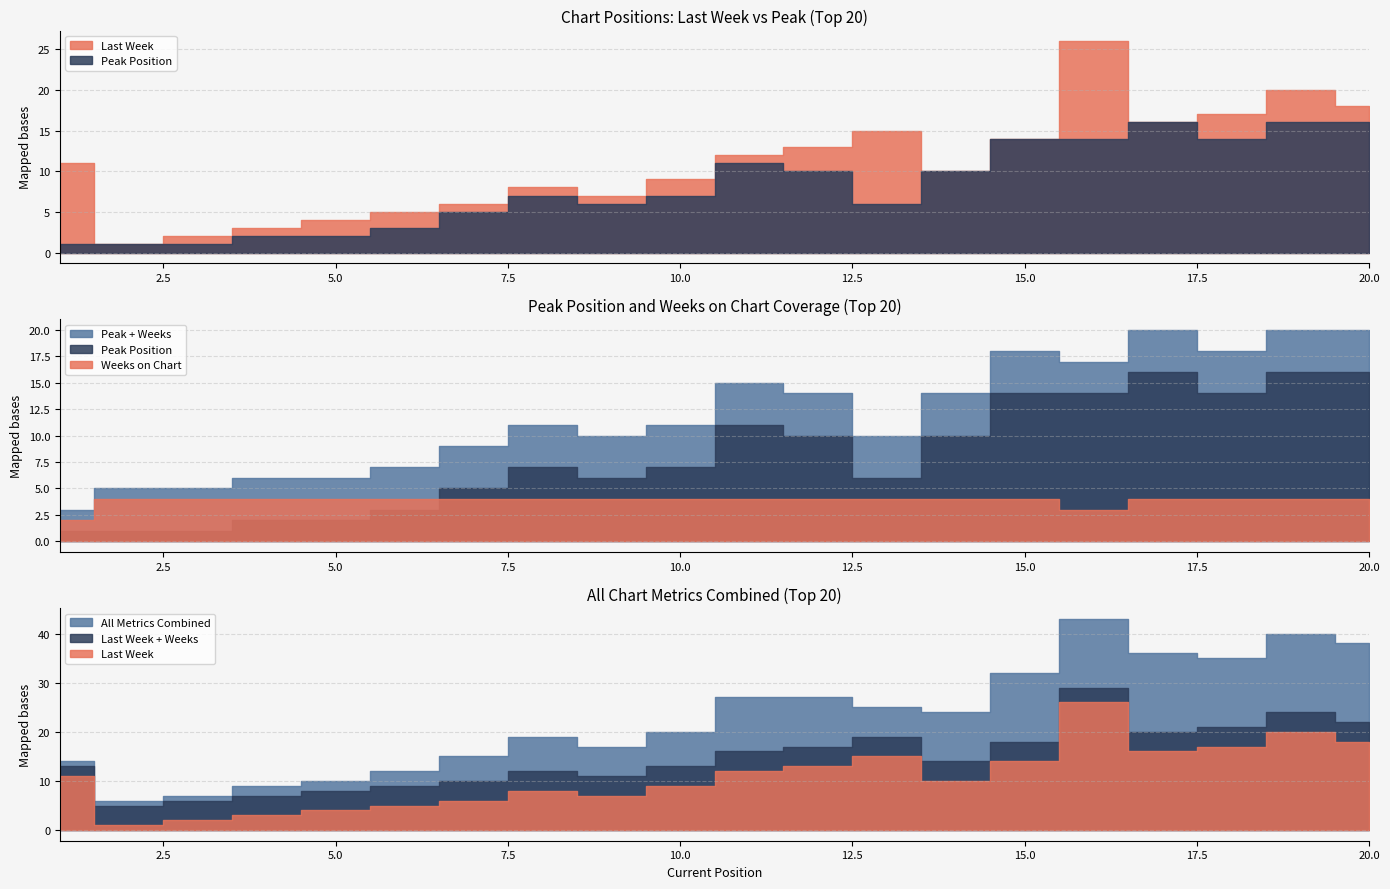

Is it true that Last Week equals 24 at 18?

False